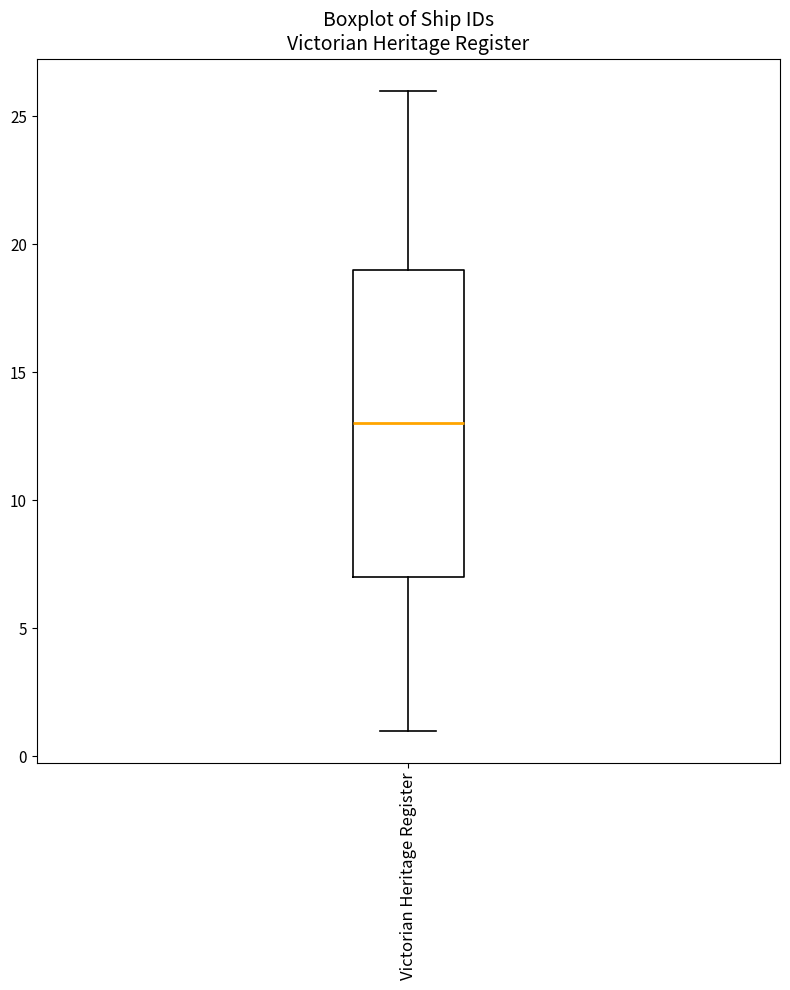

Transcribe this box plot: give where the median line is, the range the box spans, and where the two whiskers end, as read against the y-axis. The values are not printed on the chart, so give them approximately, as read against the axis.

median 13, box 7 to 19, whiskers 1 to 26